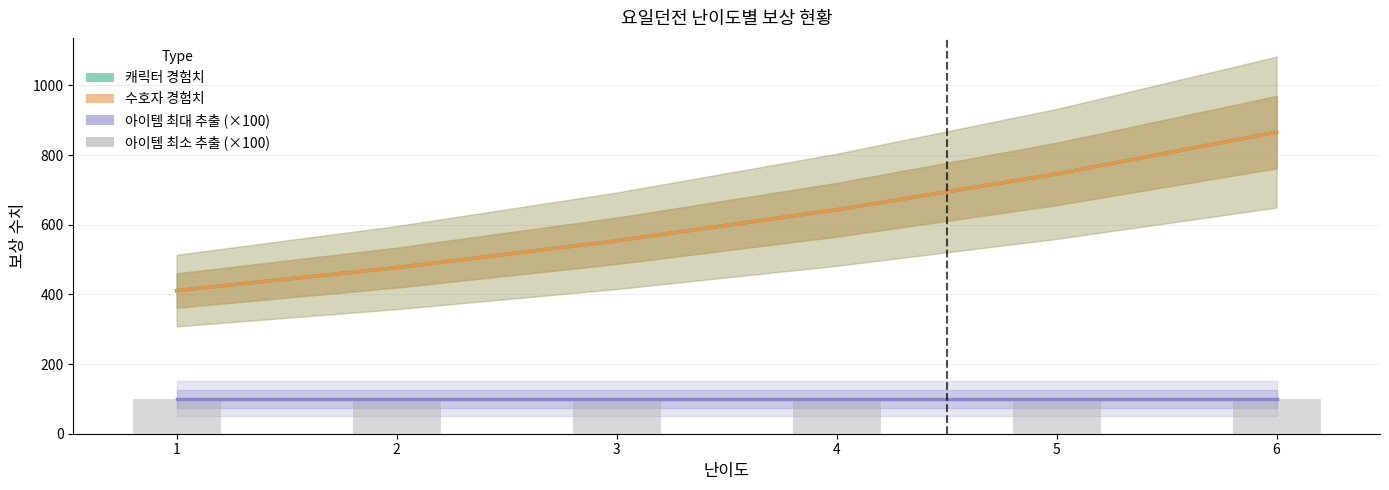

Which series changed the most between 3 and 6?

캐릭터 경험치